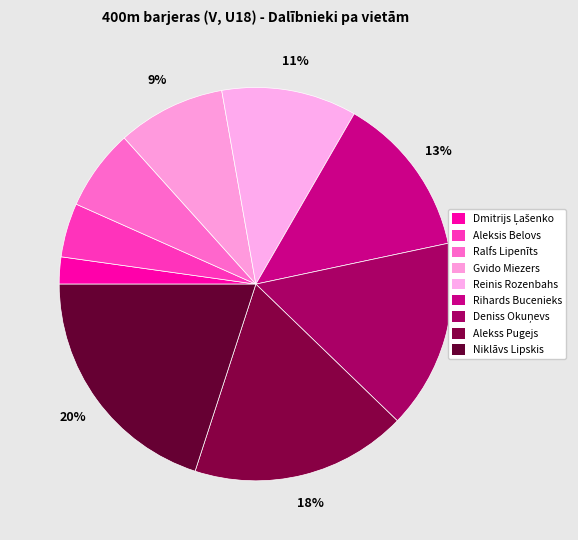

Do Ralfs Lipenīts and Dmitrijs Ļašenko together represent more than half of the pie?

No